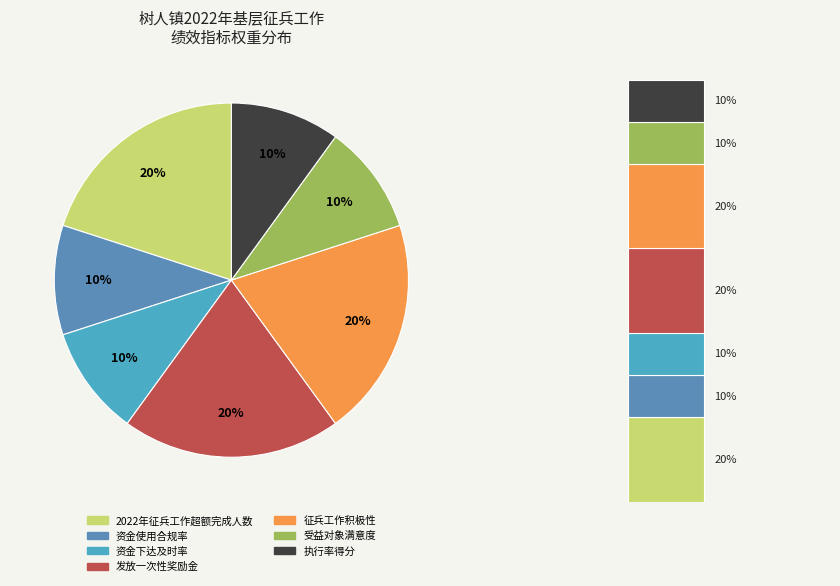

Does 2022年征兵工作超额完成人数 represent more than half of the total?

No